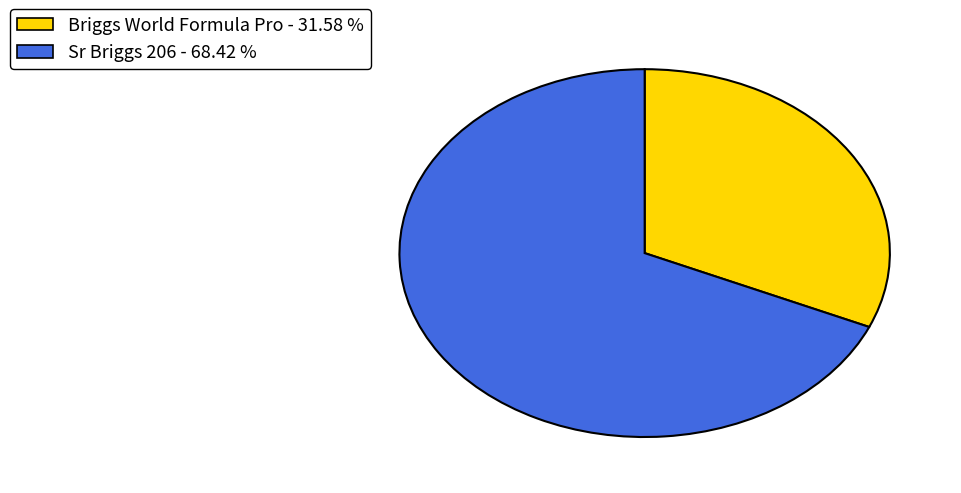

Is there a majority slice in this chart?

Yes